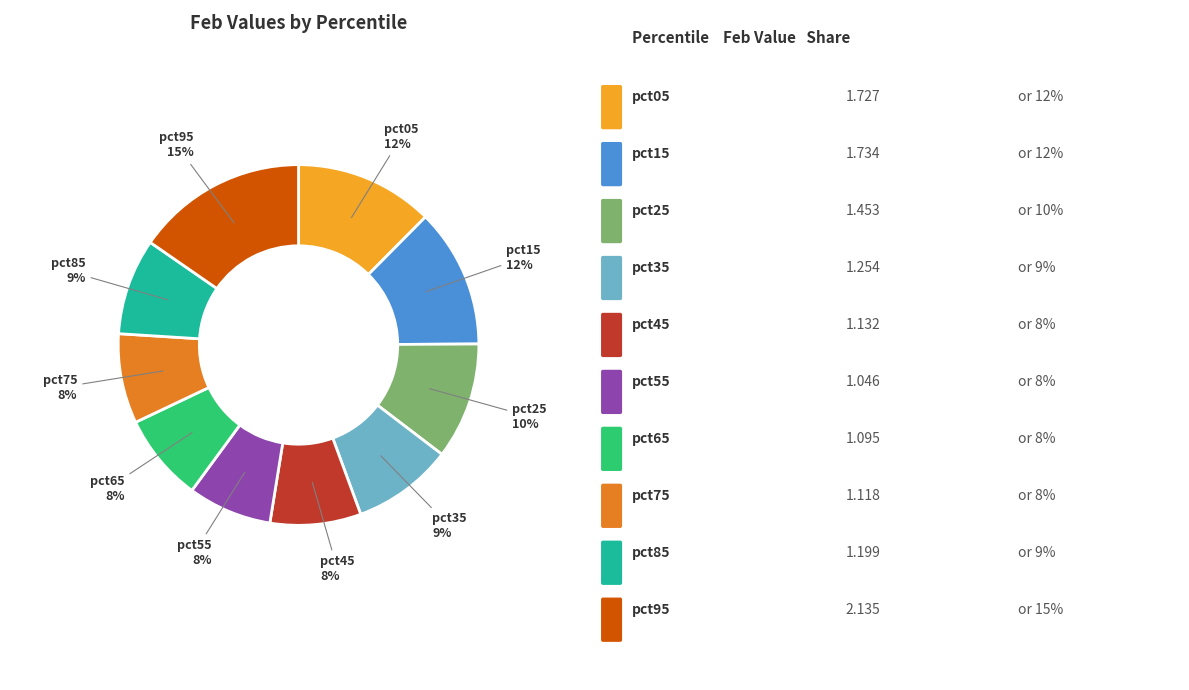

Does any single category account for the majority?

No